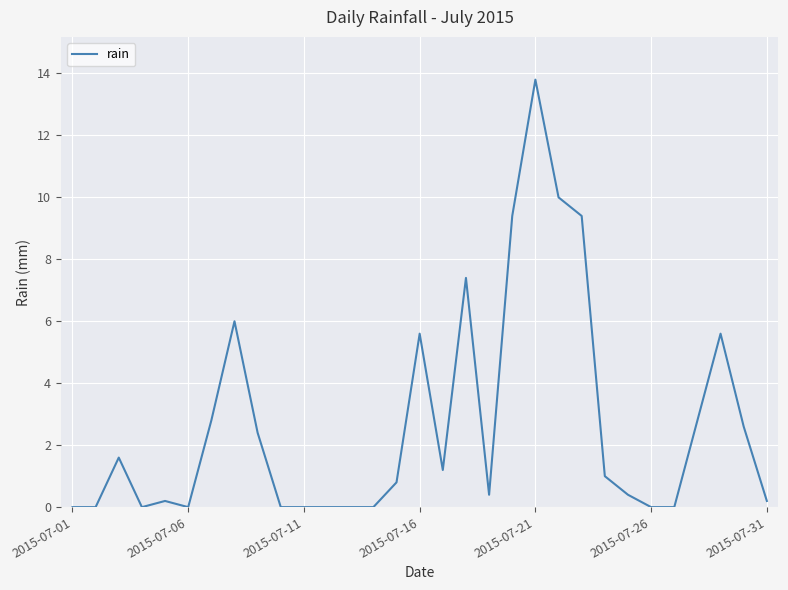

What is the greatest value displayed?

13.8